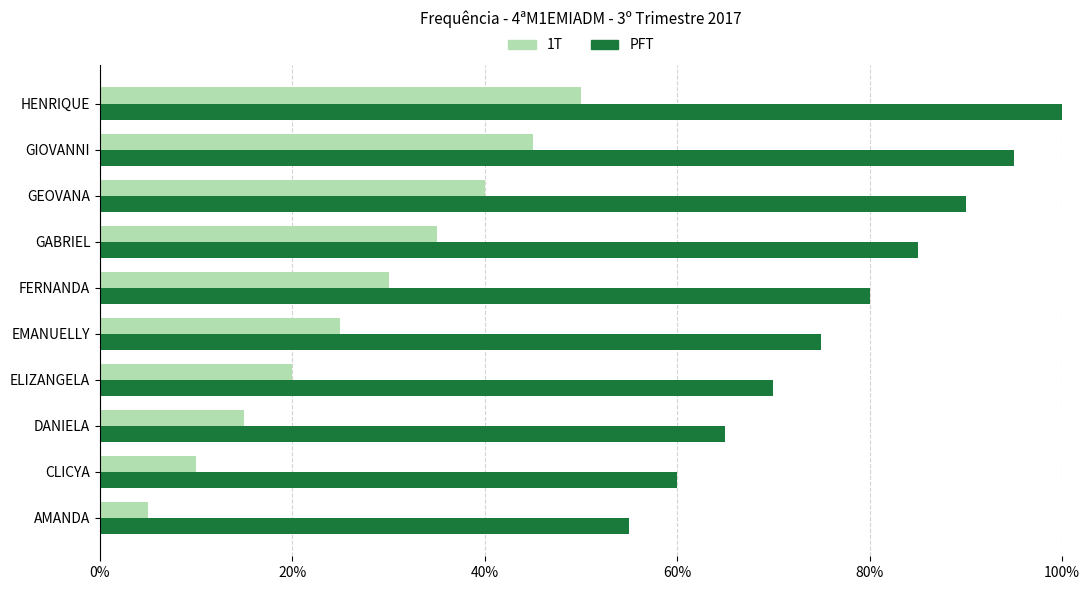

What is the spread (max minus min) of values at CLICYA?

50